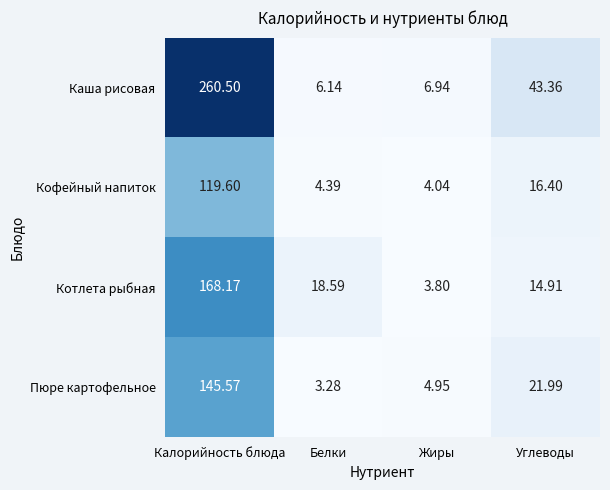

Which label corresponds to the smallest value in the chart?

Белки